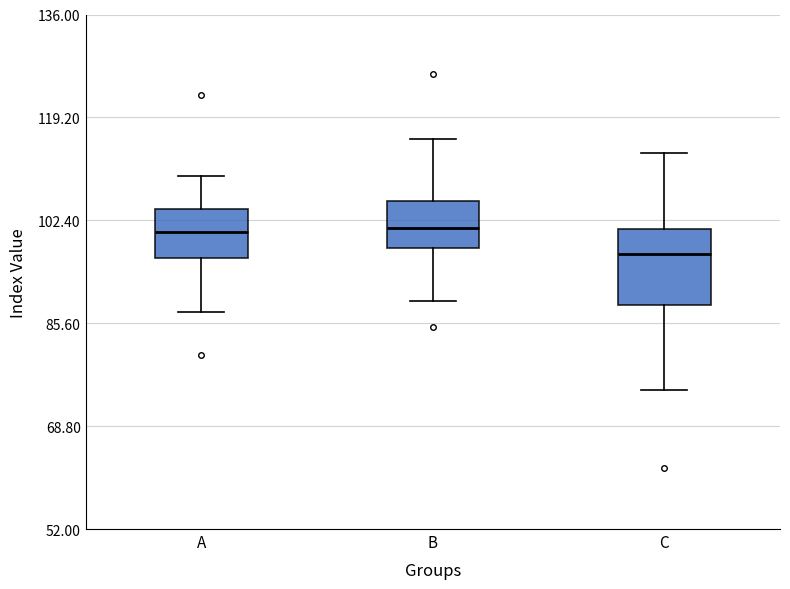

Which box's median line is the lowest?

C